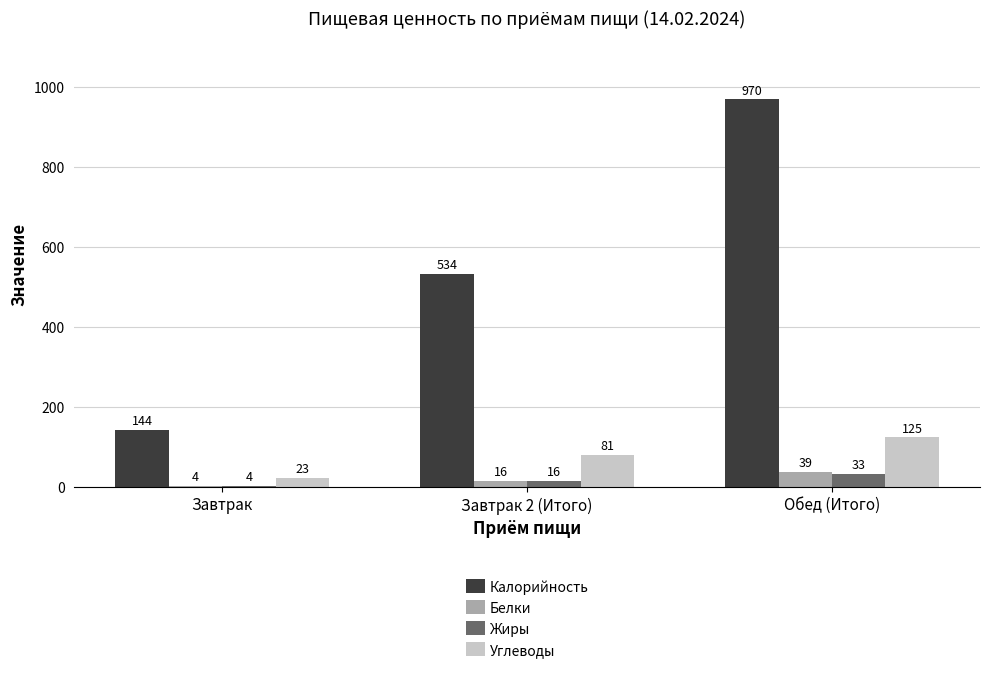

Which series has the largest range (max minus min)?

Калорийность